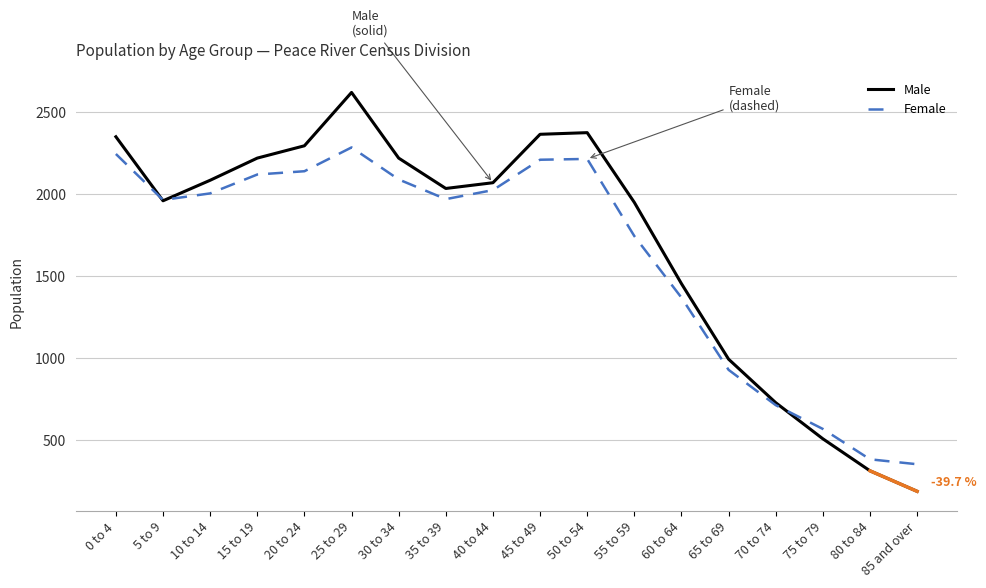

Which series has the widest spread of values?

Male